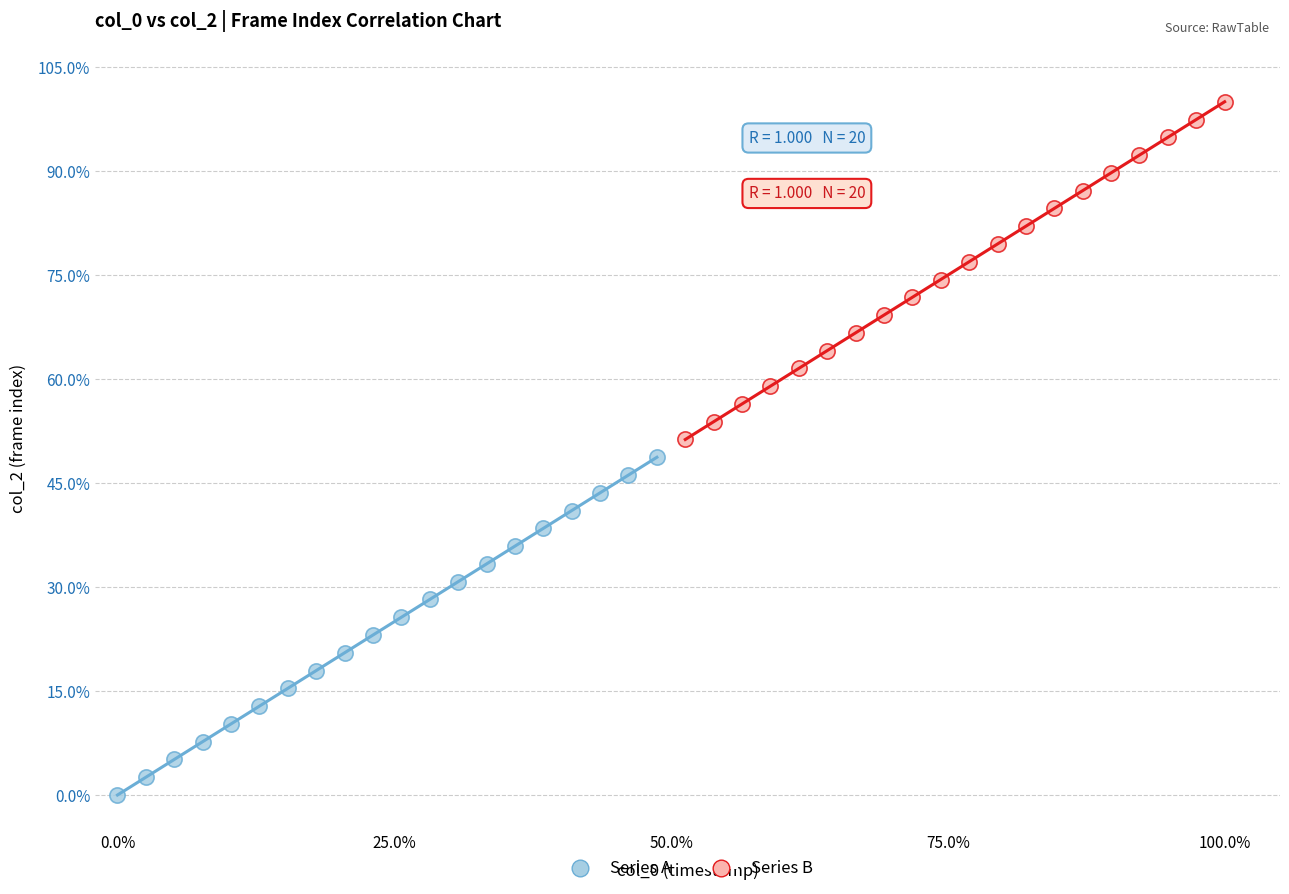

Which series reaches the maximum Y coordinate?

Series B